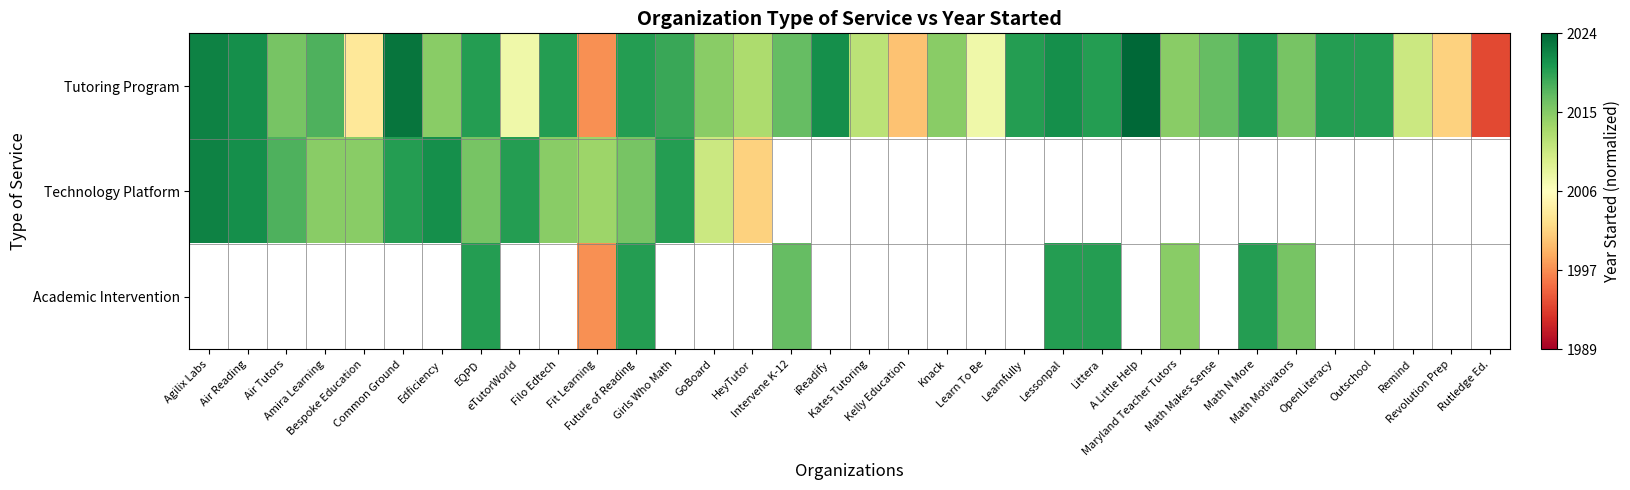

What is the smallest value displayed?

0.1